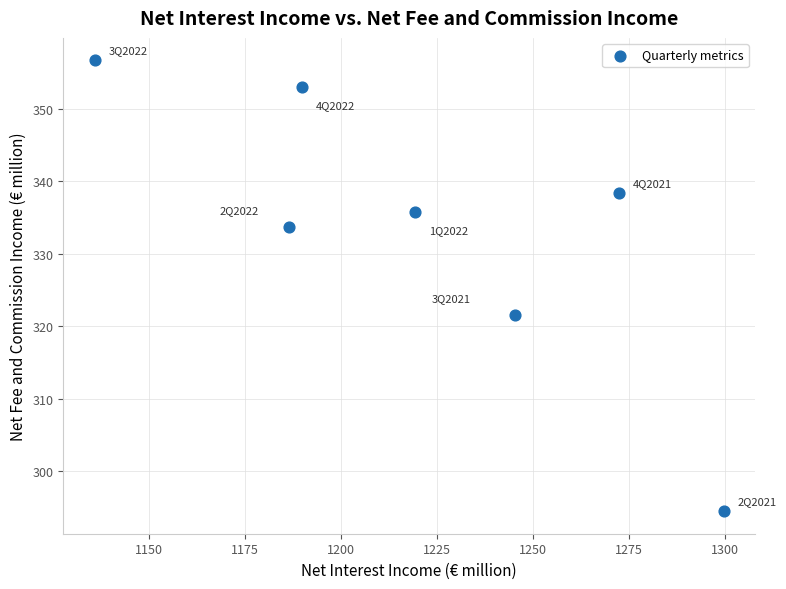

What is the average Y value?

333.4